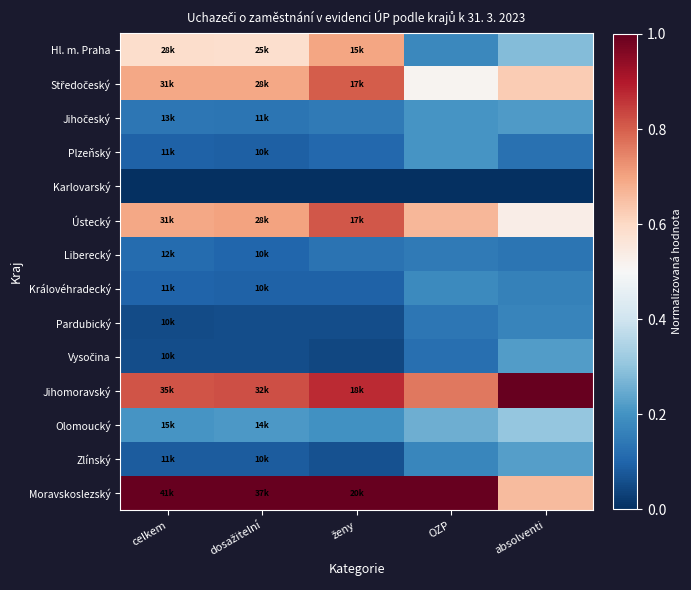

Which has a higher value, dosažitelní or celkem?

celkem